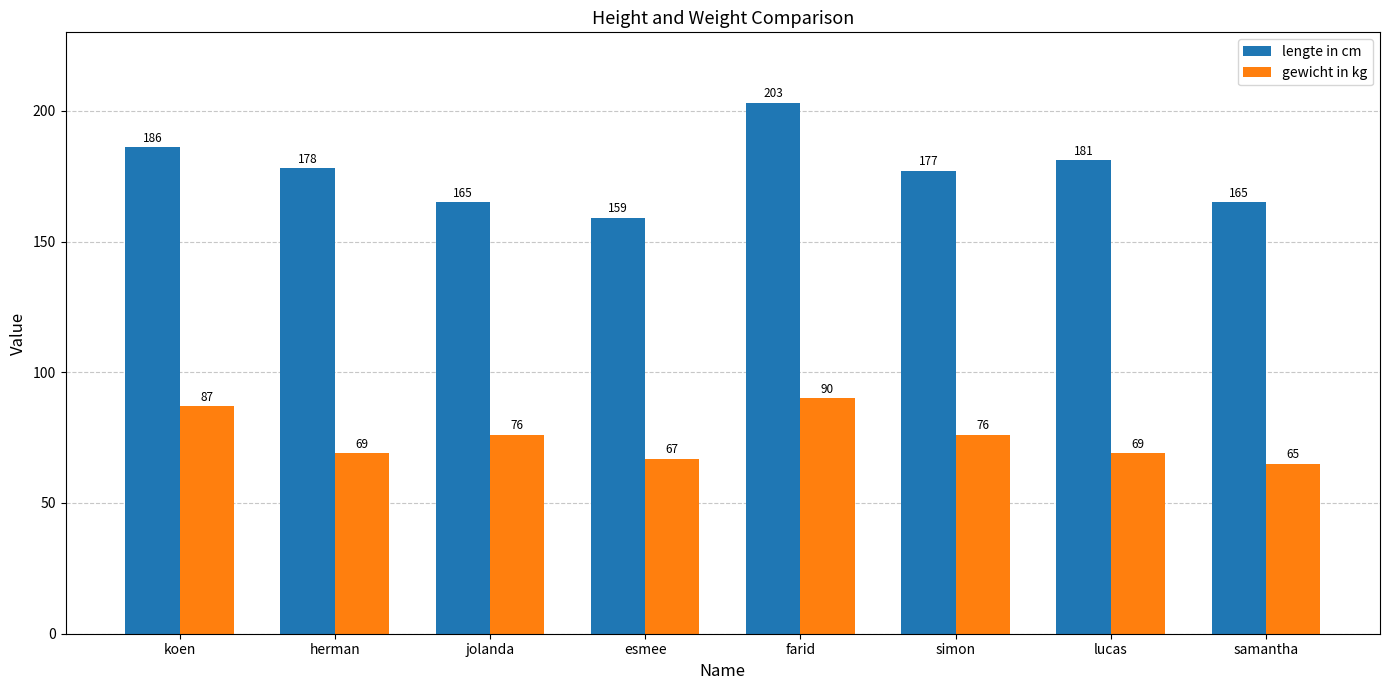

Which series has the widest spread of values?

lengte in cm